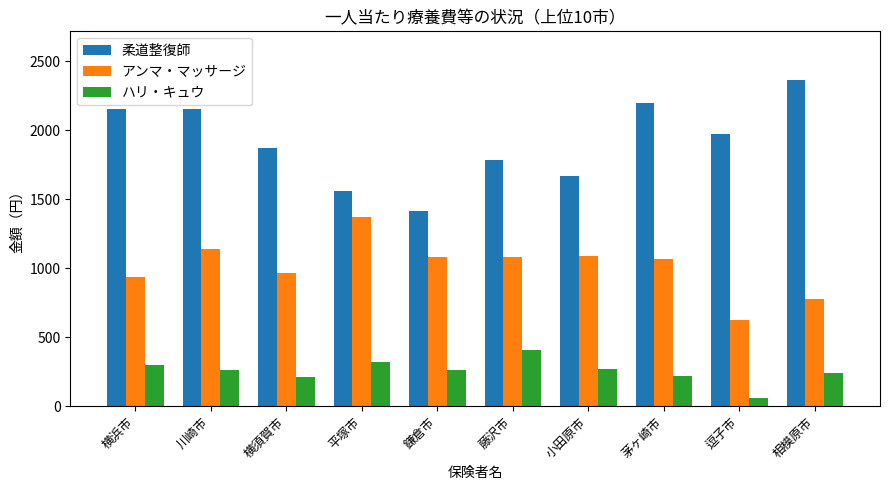

At which category is the sum across all series the highest?

川崎市